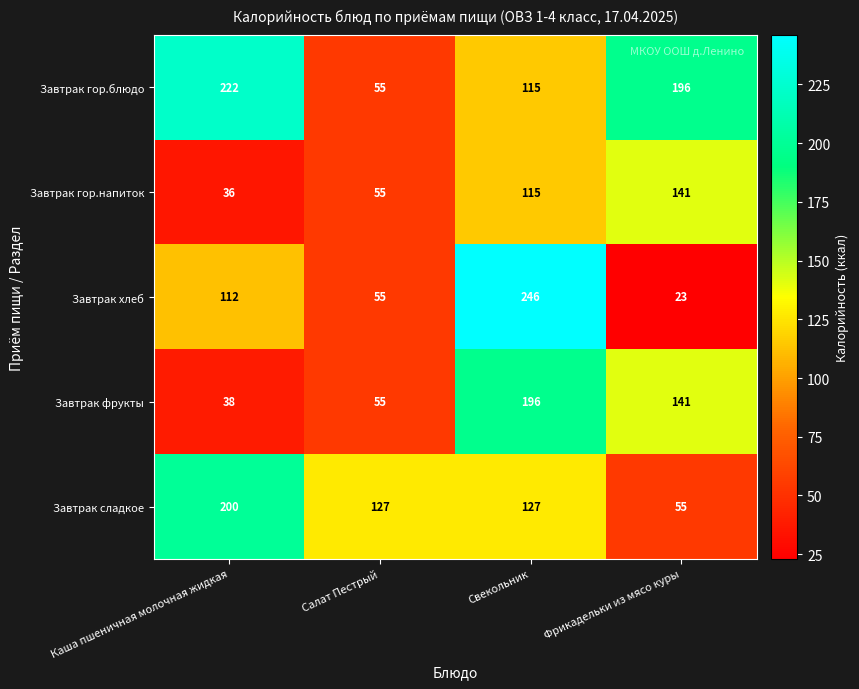

What is the greatest value displayed?

246